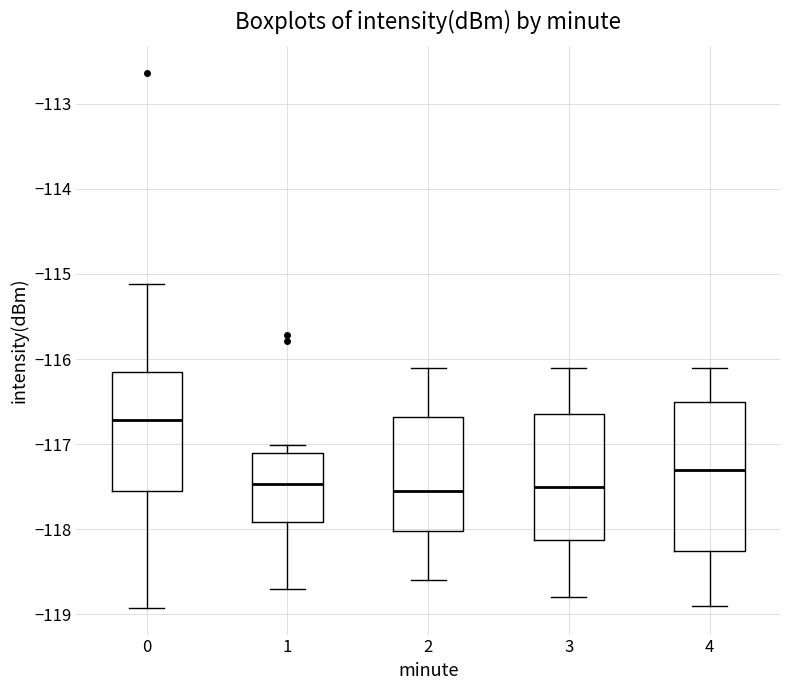

Reading left to right, transcribe this box plot: for each box, give where its median line is, the range the box spans, and where its two whiskers end, as read against the y-axis. The values are not printed on the chart, so give them approximately, as read against the axis.

0: median -116.7, box -117.6 to -116.2, whiskers -118.9 to -115.1
1: median -117.5, box -117.9 to -117.1, whiskers -118.7 to -117.0
2: median -117.5, box -118.0 to -116.7, whiskers -118.6 to -116.1
3: median -117.5, box -118.1 to -116.6, whiskers -118.8 to -116.1
4: median -117.3, box -118.2 to -116.5, whiskers -118.9 to -116.1